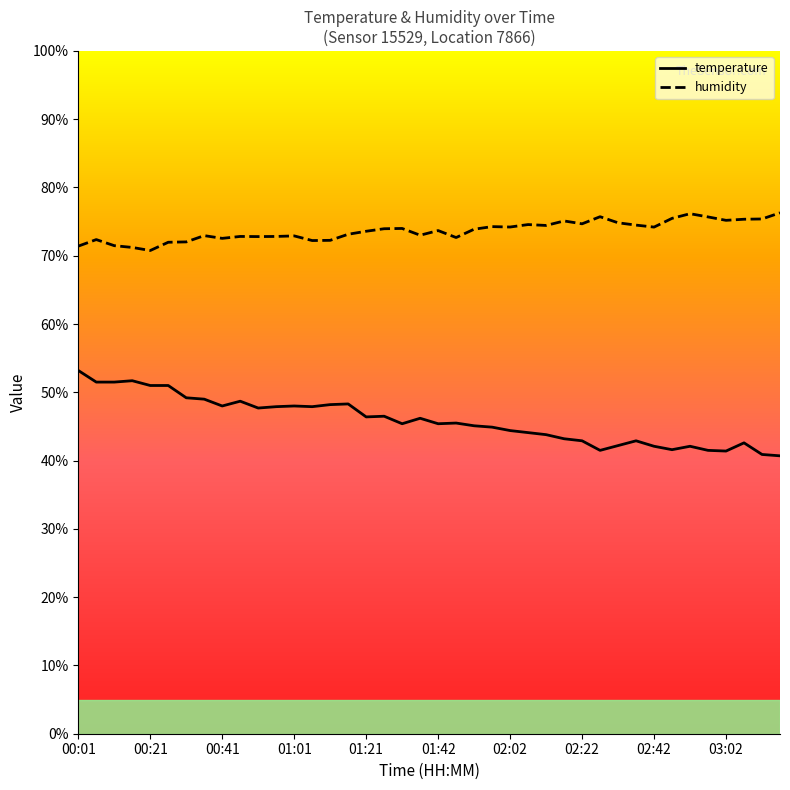

True or false: humidity has a value of 124.9 at 02:47.

False